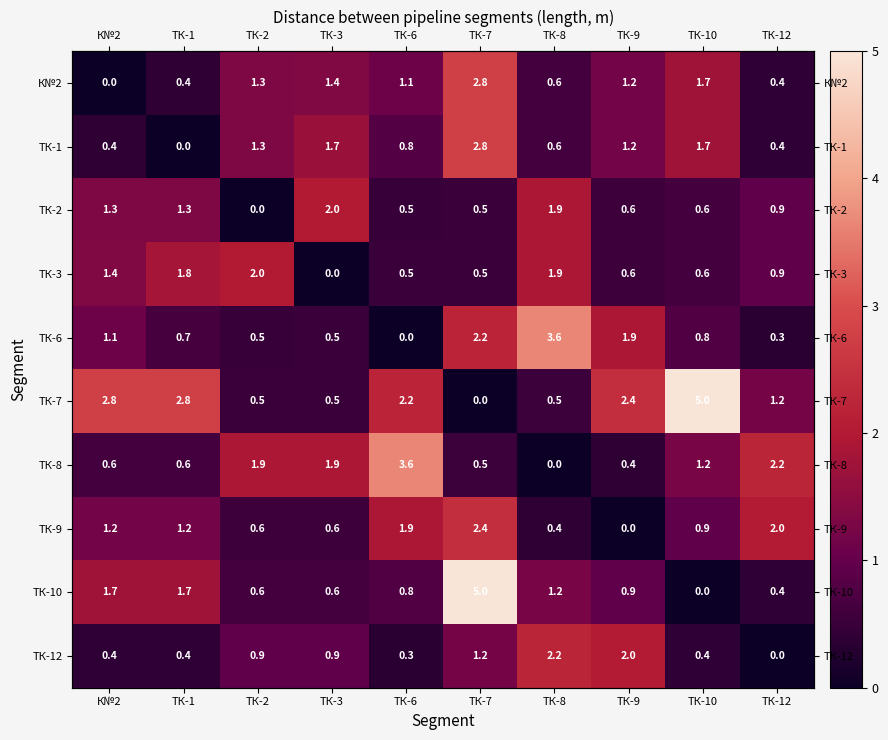

At which label does ТК-10 reach its peak?

ТК-7